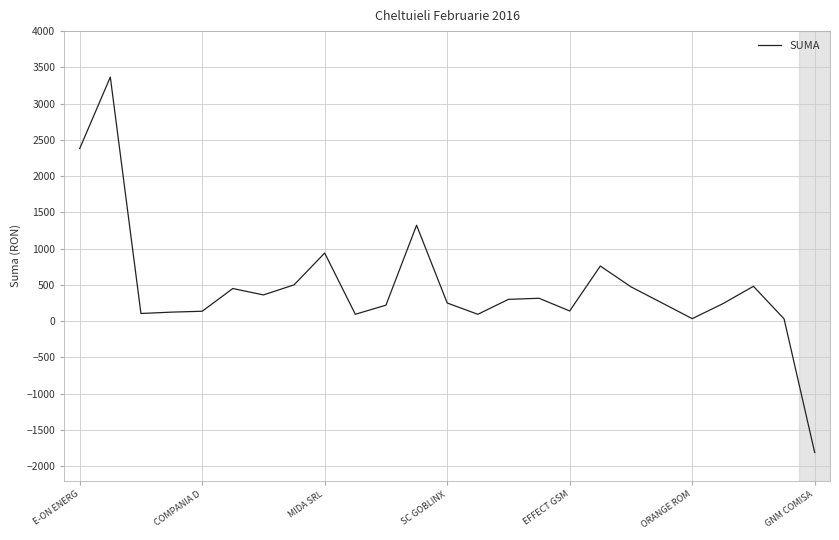

What is the greatest value displayed?

3366.1